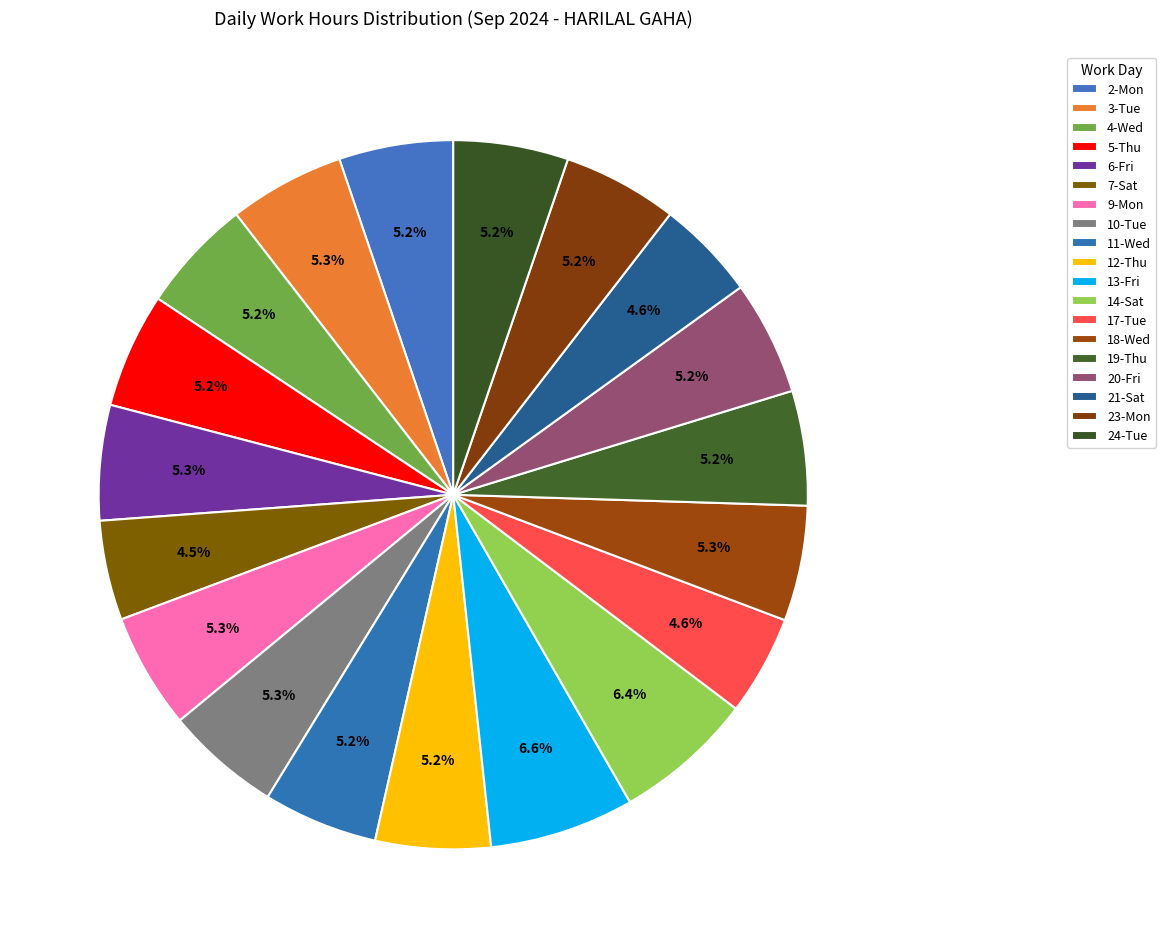

Rank the categories by value from lowest to highest.

7-Sat, 17-Tue, 21-Sat, 4-Wed, 2-Mon, 20-Fri, 11-Wed, 19-Thu, 23-Mon, 24-Tue, 5-Thu, 12-Thu, 6-Fri, 10-Tue, 18-Wed, 9-Mon, 3-Tue, 14-Sat, 13-Fri